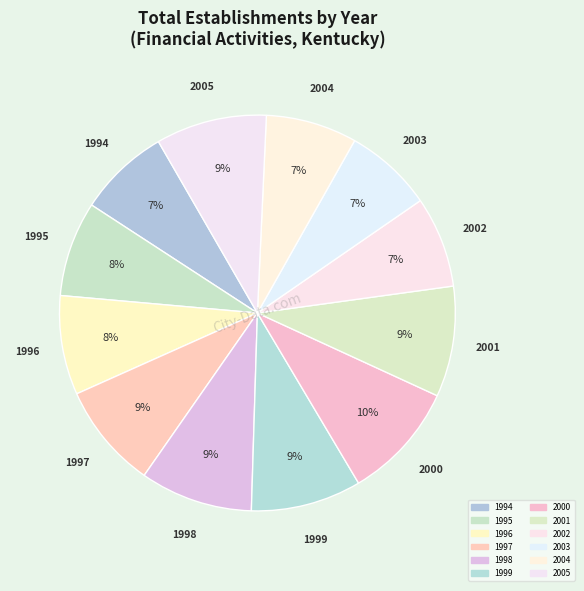

What percentage is the 1995 slice, to the nearest percent?

8%